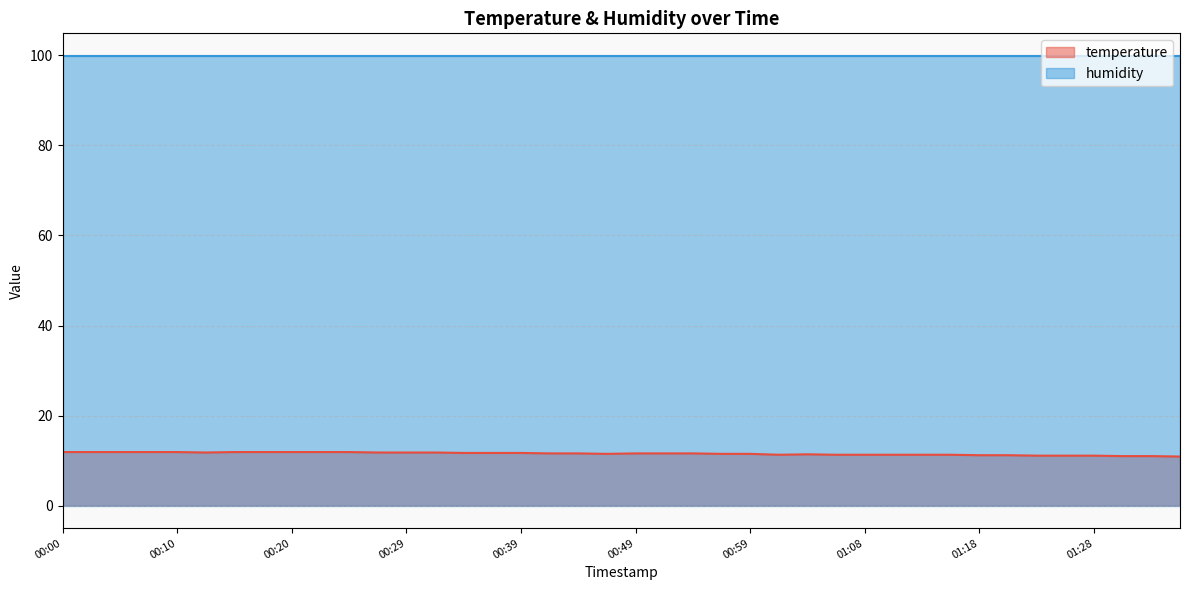

What is the minimum value for humidity?

99.9